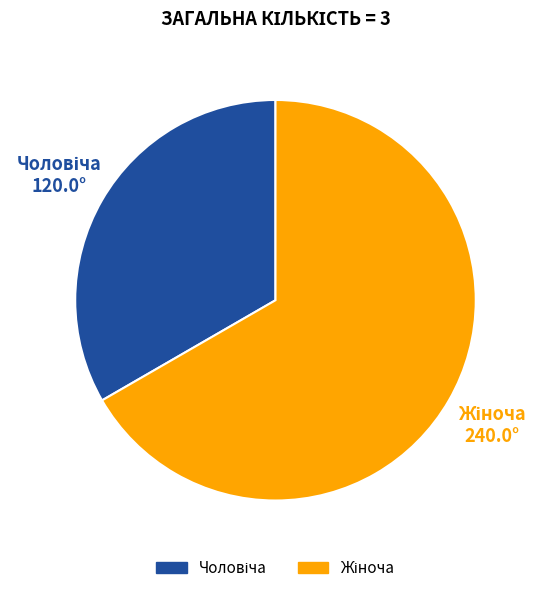

Count the number of slices in the pie.

2